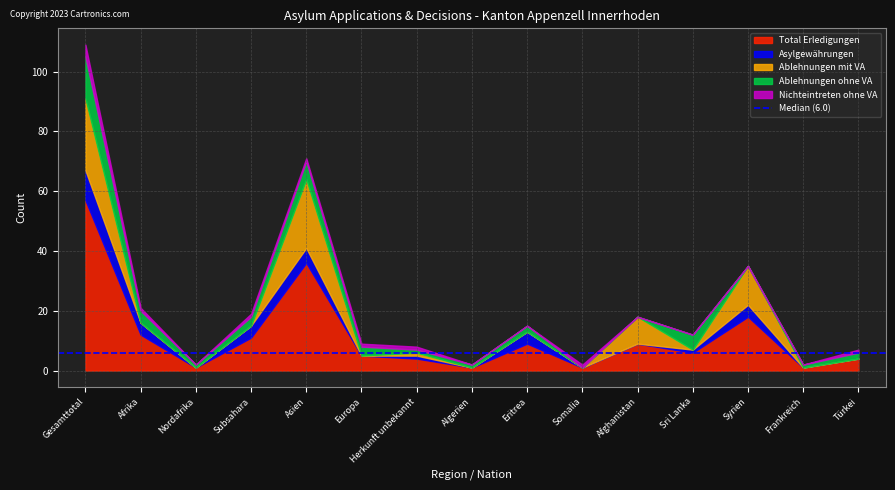

How many lines are shown in the chart?

5